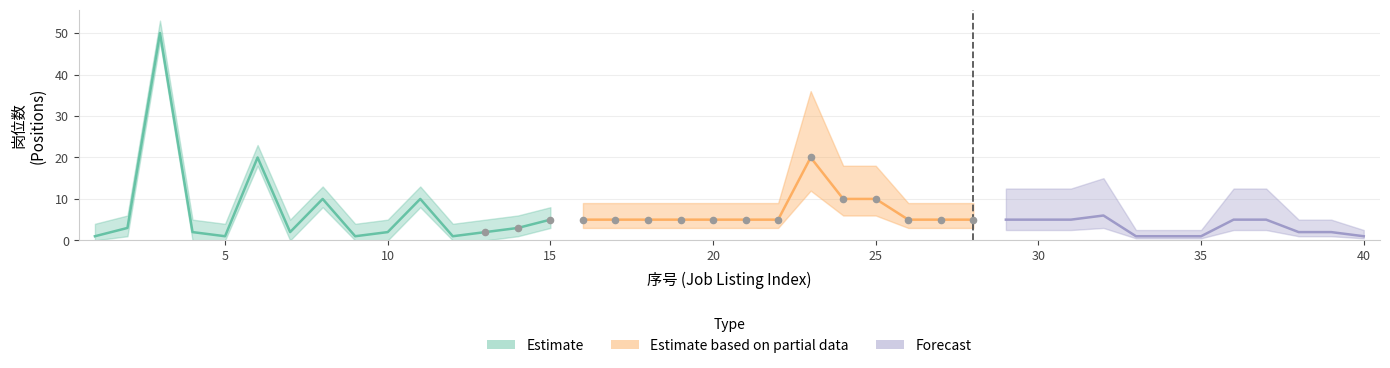

What is the change in value from 31 to 39?

-3